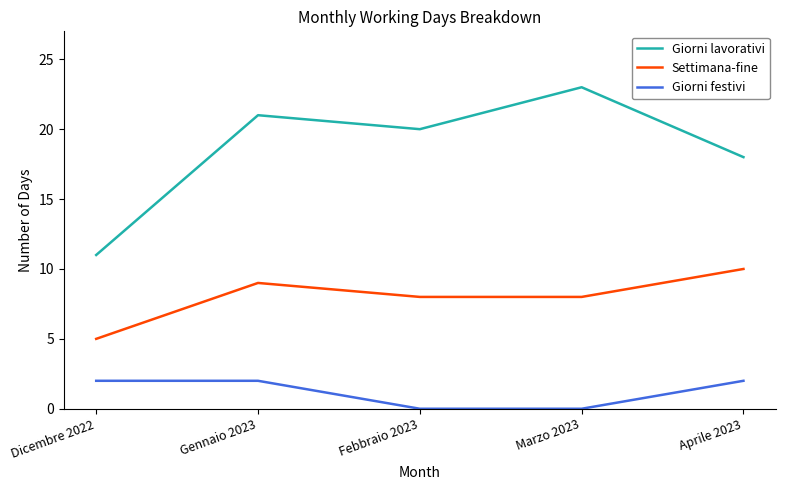

True or false: Settimana-fine and Giorni festivi cross at least once.

False